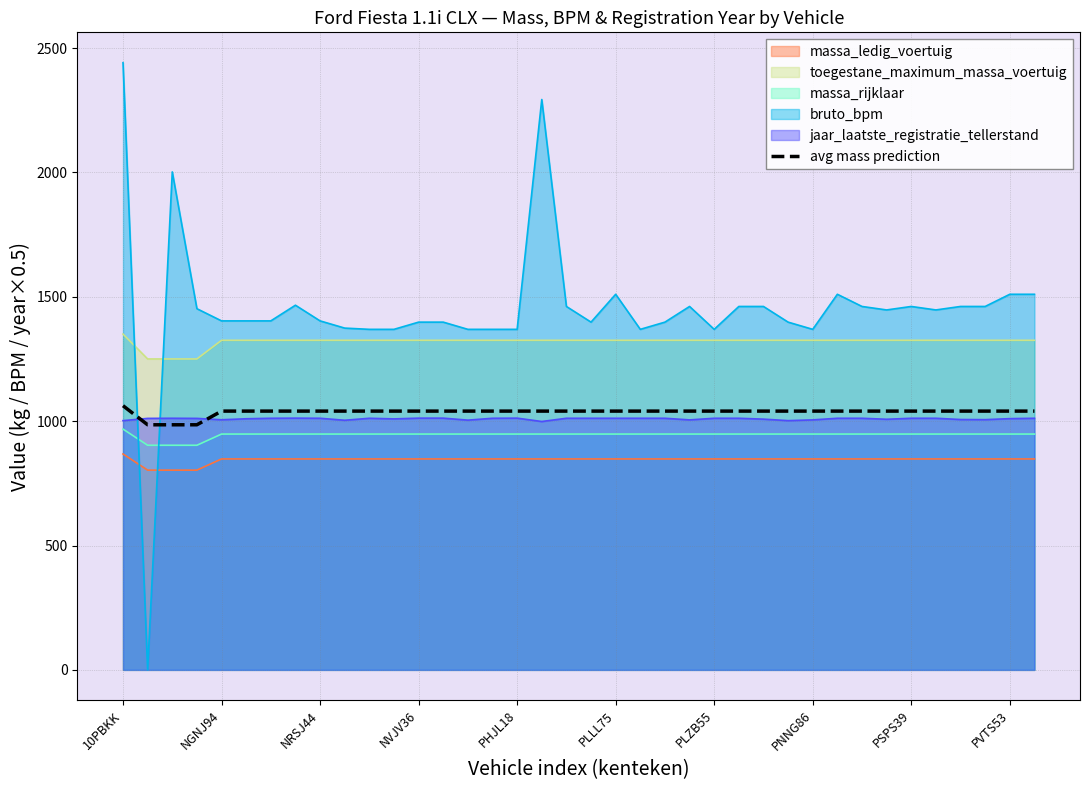

What is the difference between the maximum and minimum values?

76.7